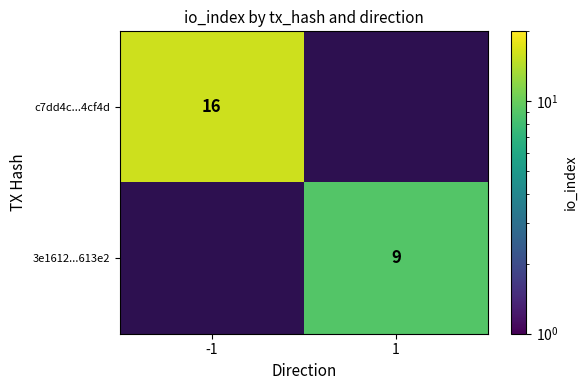

The value of c7dd4c...4cf4d at -1 is 21. True or false?

False